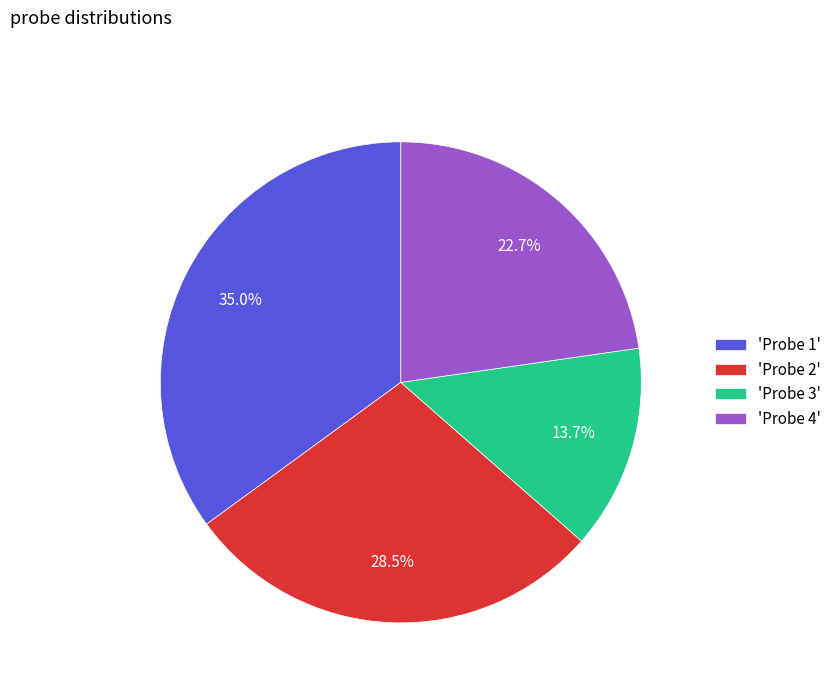

Is the sum of 'Probe 1' and 'Probe 4' greater than half?

Yes